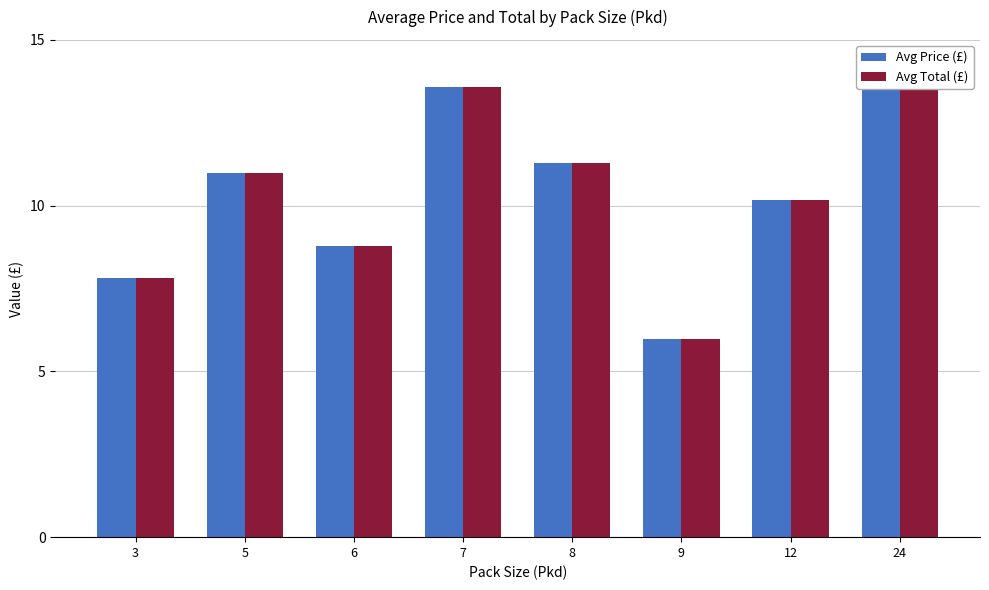

Reading left to right, what are all the values shown in this chart?

Avg Price (£): 7.8	11.0	8.8	13.6	11.3	6.0	10.2	14.0
Avg Total (£): 7.8	11.0	8.8	13.6	11.3	6.0	10.2	14.0